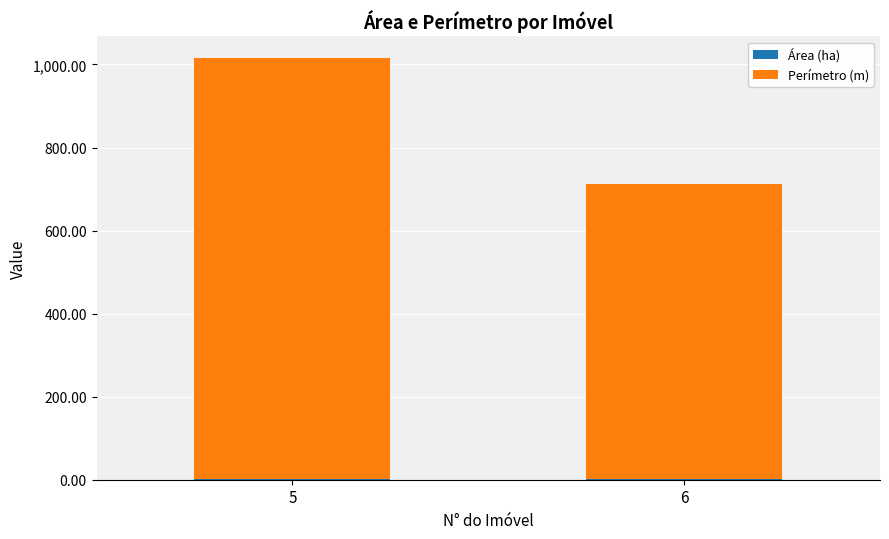

At which category is the sum across all series the highest?

5